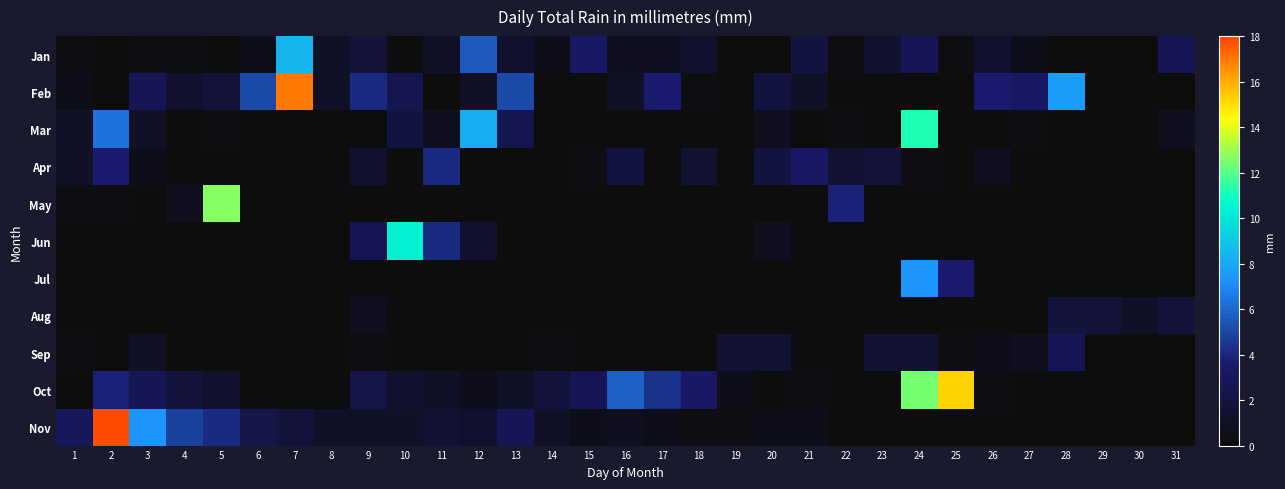

At which category does the chart reach its peak across all series?

2